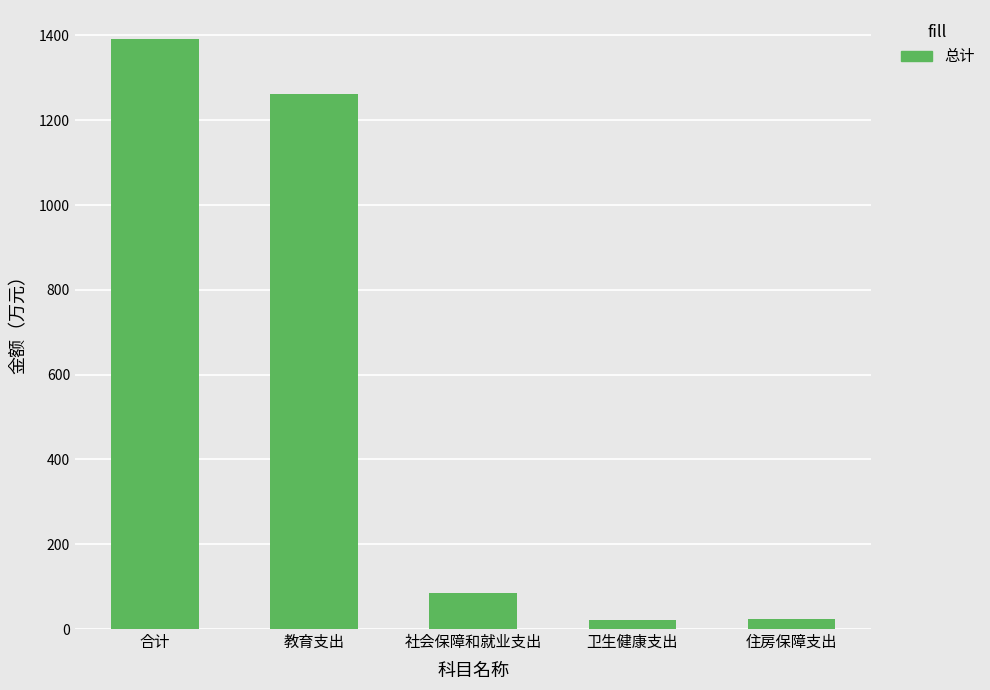

Count the number of values greater than 85.

3